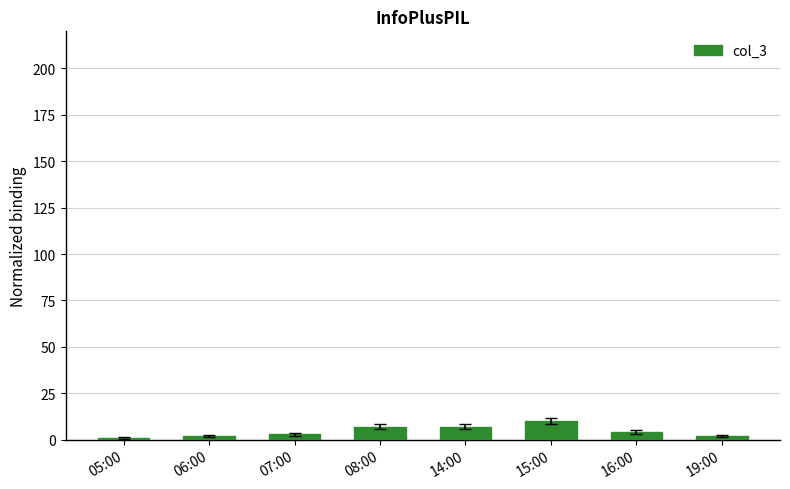

What is the maximum value shown in the chart?

10